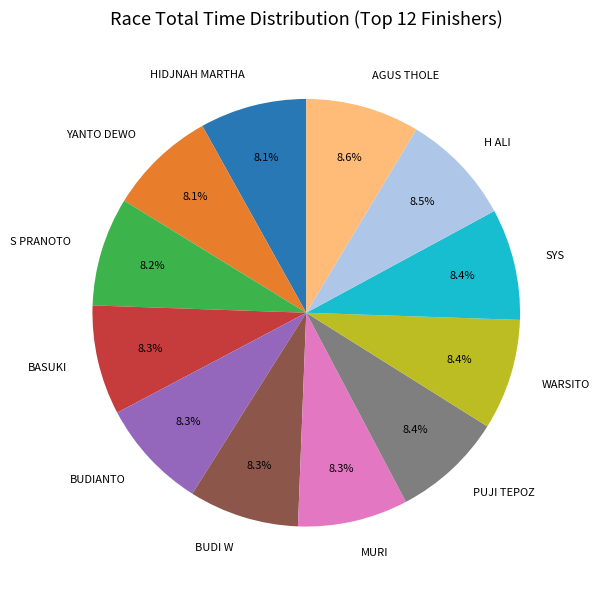

To the nearest percent, what is the difference between the largest and smallest slice percentages?

1%